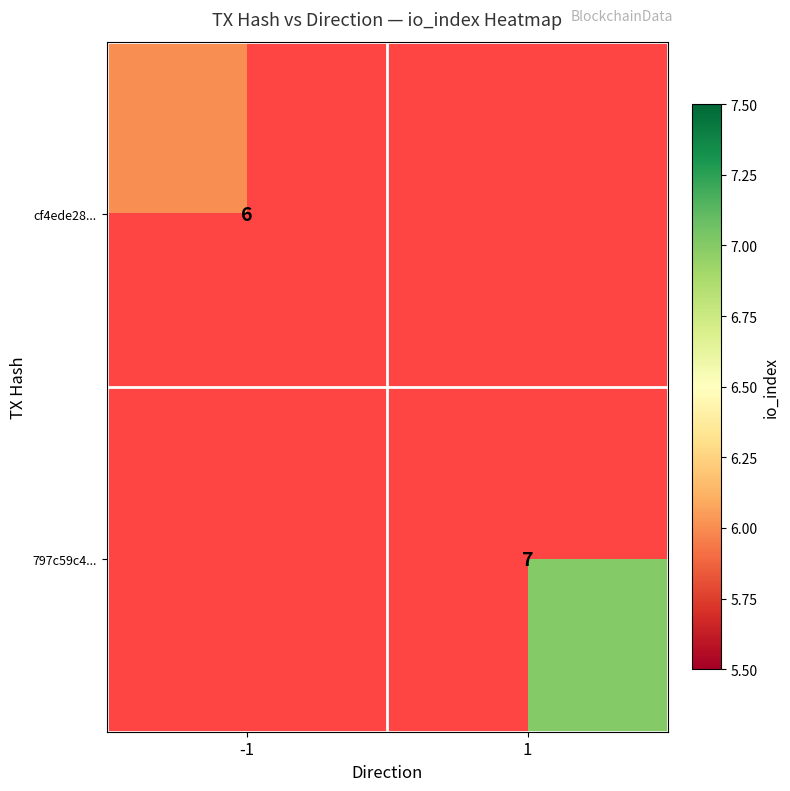

What is the smallest value displayed?

6.0